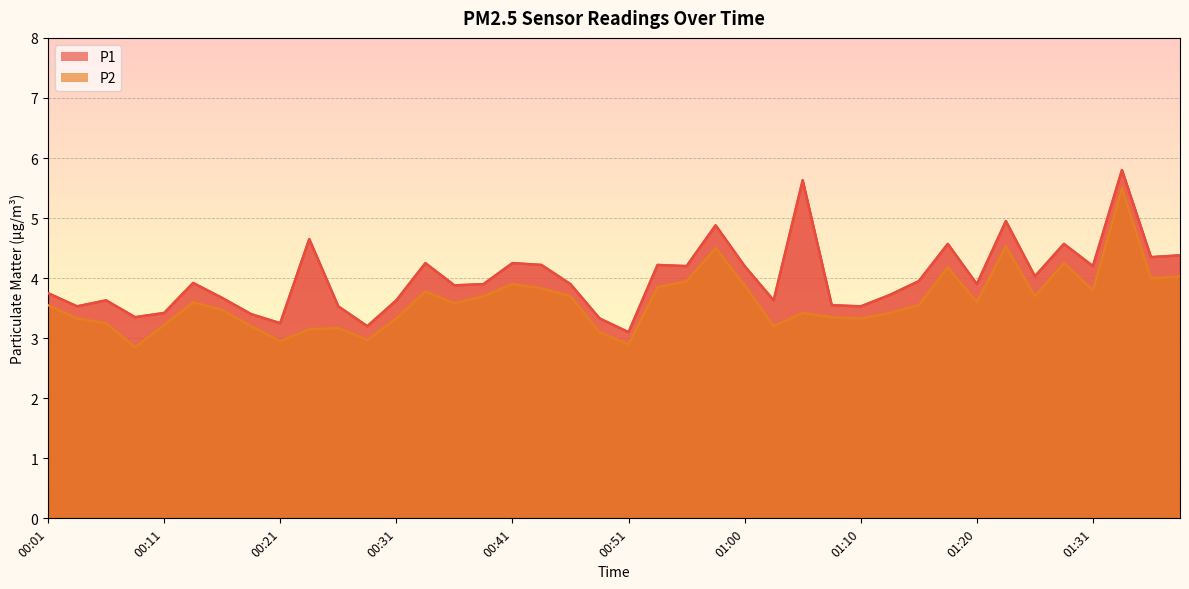

Read the P2 value at 01:26.

3.7